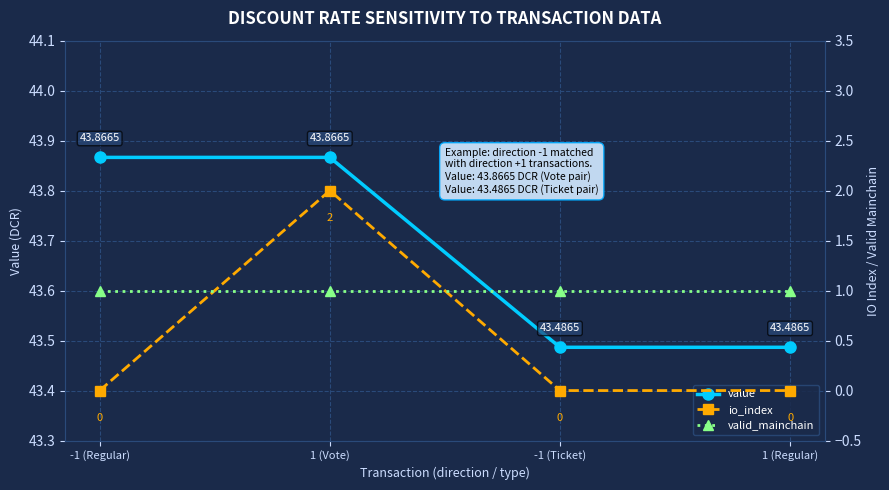

True or false: value has more than 0 interior local peaks.

False